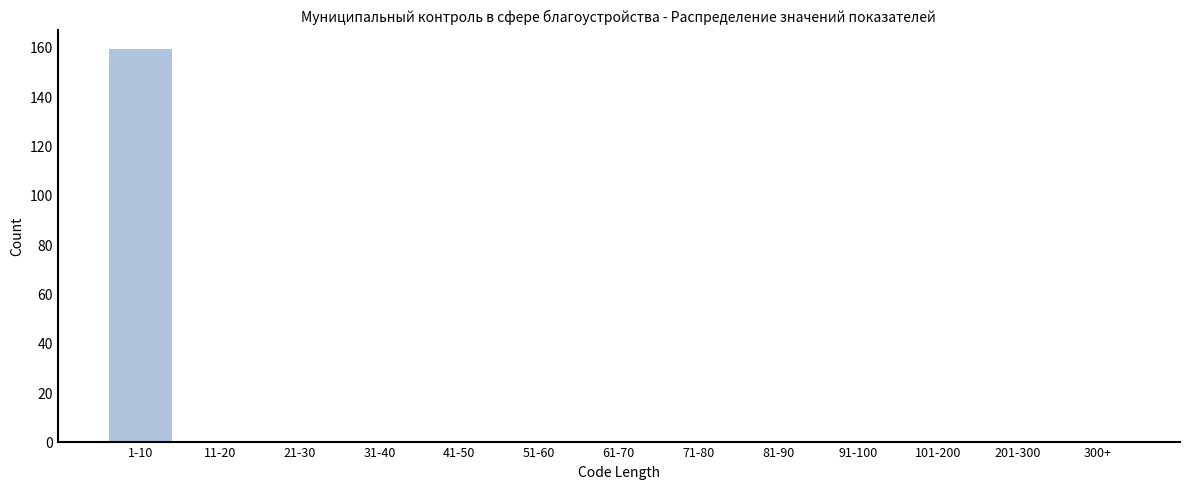

Reading right to left, what are all the values shown in this chart?

300+=0	201-300=0	101-200=0	91-100=0	81-90=0	71-80=0	61-70=0	51-60=0	41-50=0	31-40=0	21-30=0	11-20=0	1-10=159